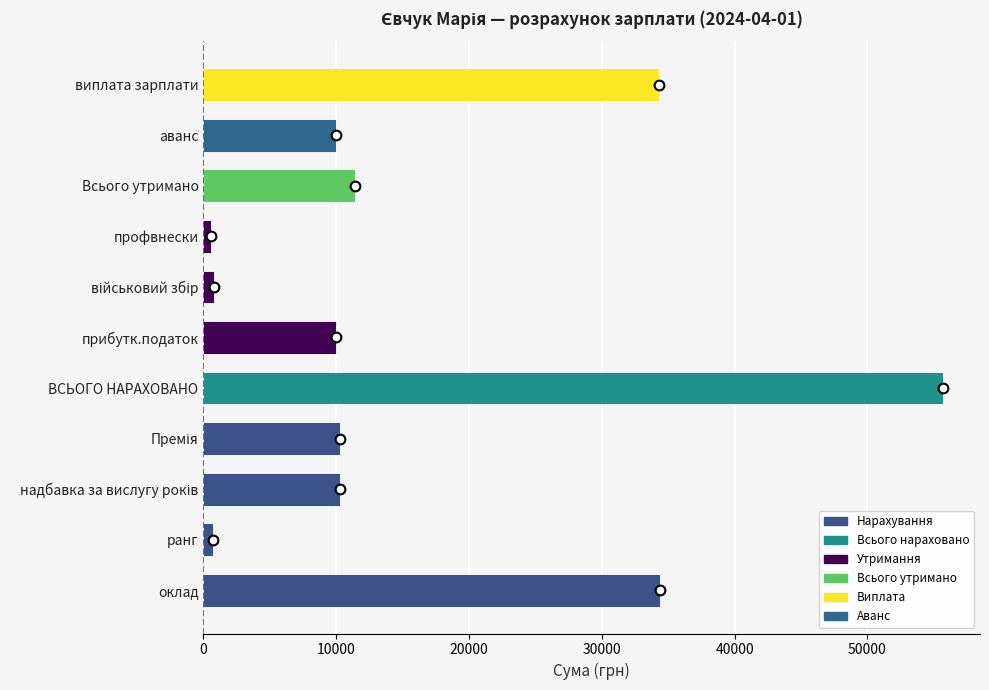

Which label corresponds to the largest value in the chart?

ВСЬОГО НАРАХОВАНО